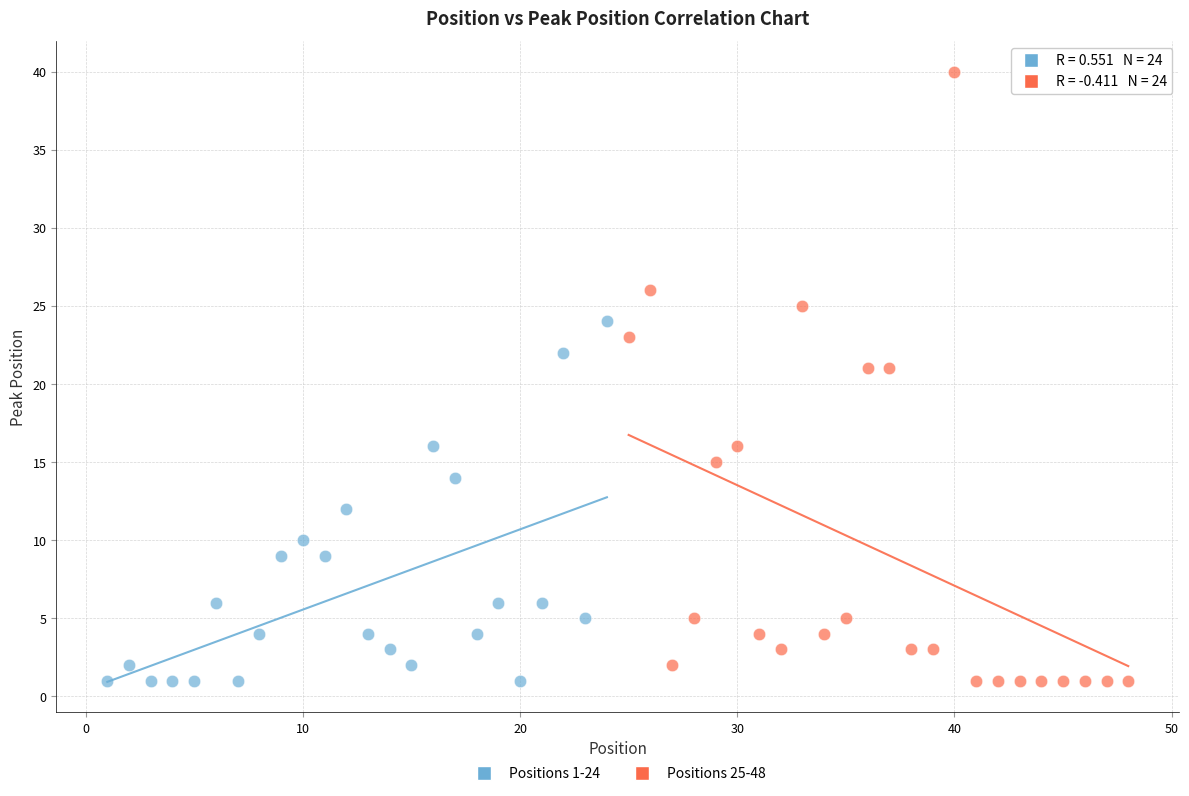

Which series has the widest spread of Y values?

Positions 25-48